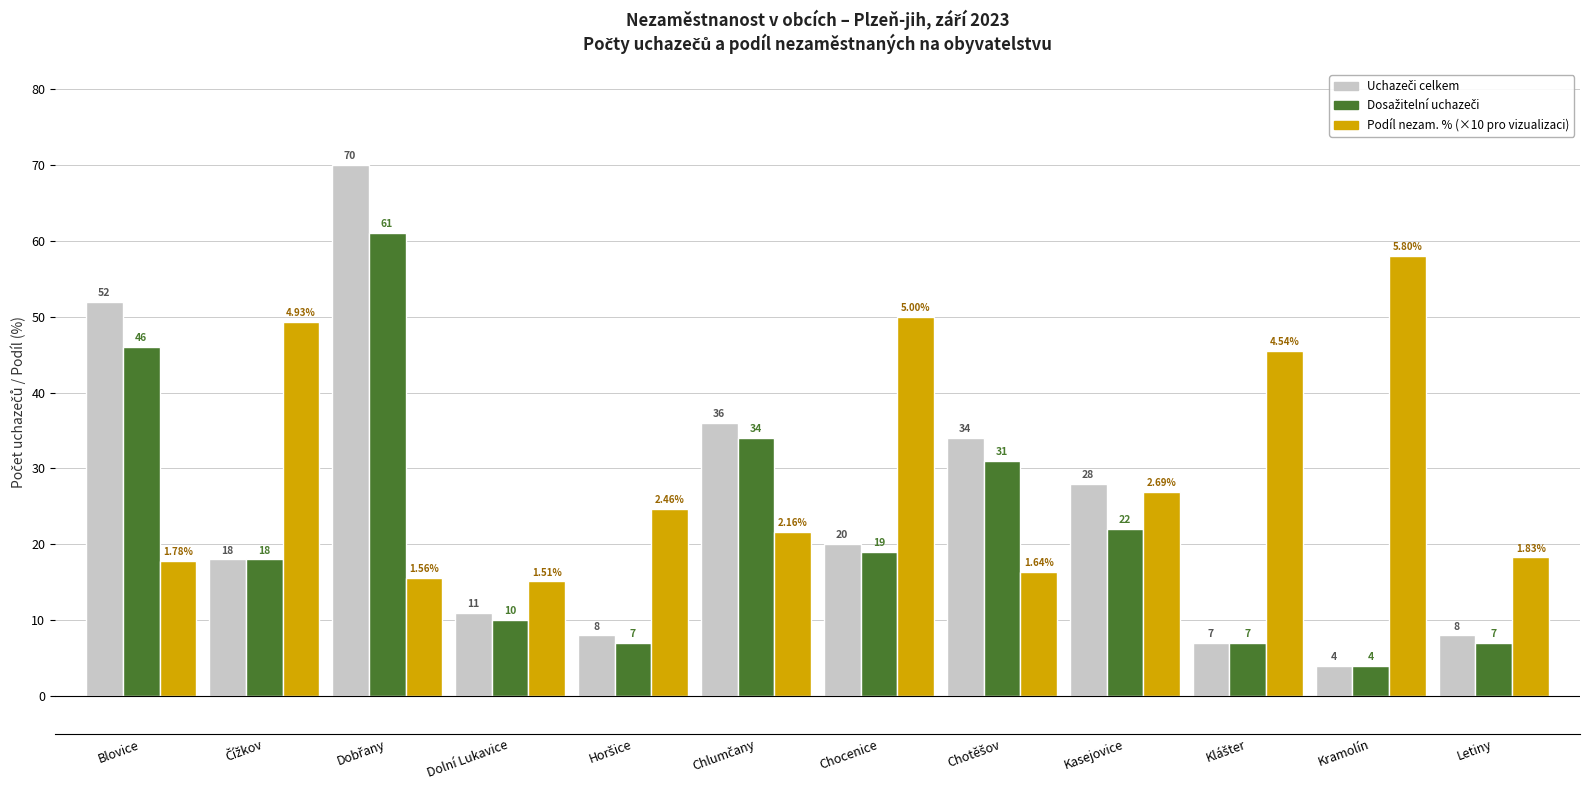

What is the total value across all series at Kramolín?

66.0